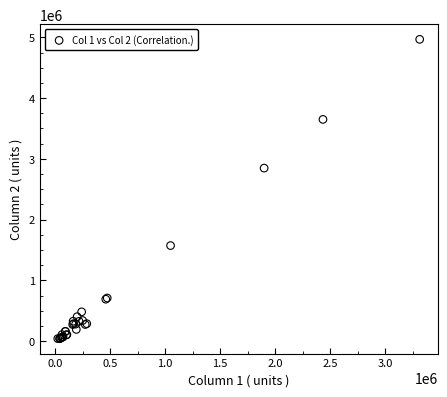

What Y value in the scatter plot is closest to 2504100?

2847700